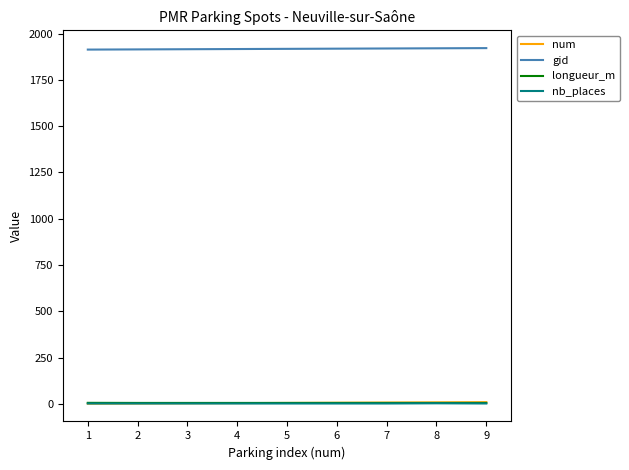

True or false: gid and nb_places cross at least once.

False